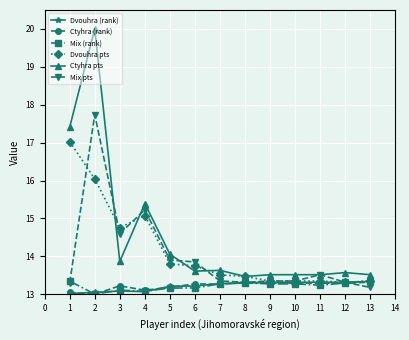

What value does the Dvouhra (rank) series have at 3?

13.1